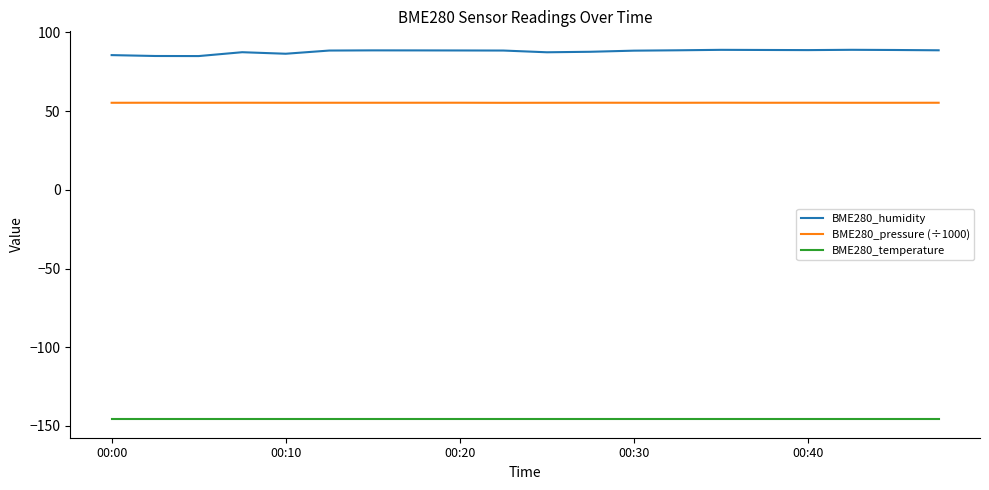

Rank the series by their maximum value, from lowest to highest.

BME280_temperature, BME280_pressure (÷1000), BME280_humidity